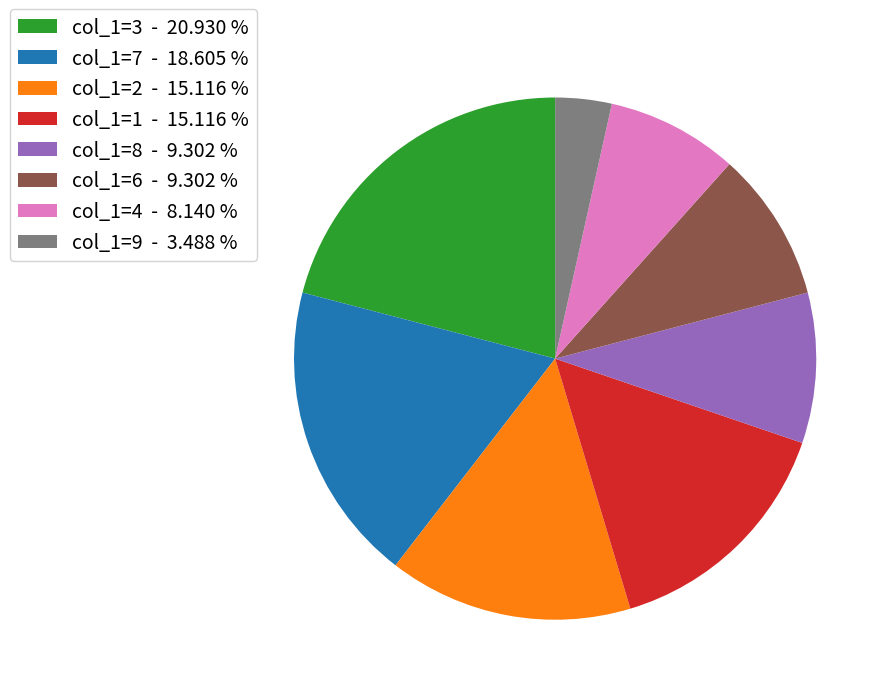

Is there any slice that represents more than half of the pie?

No